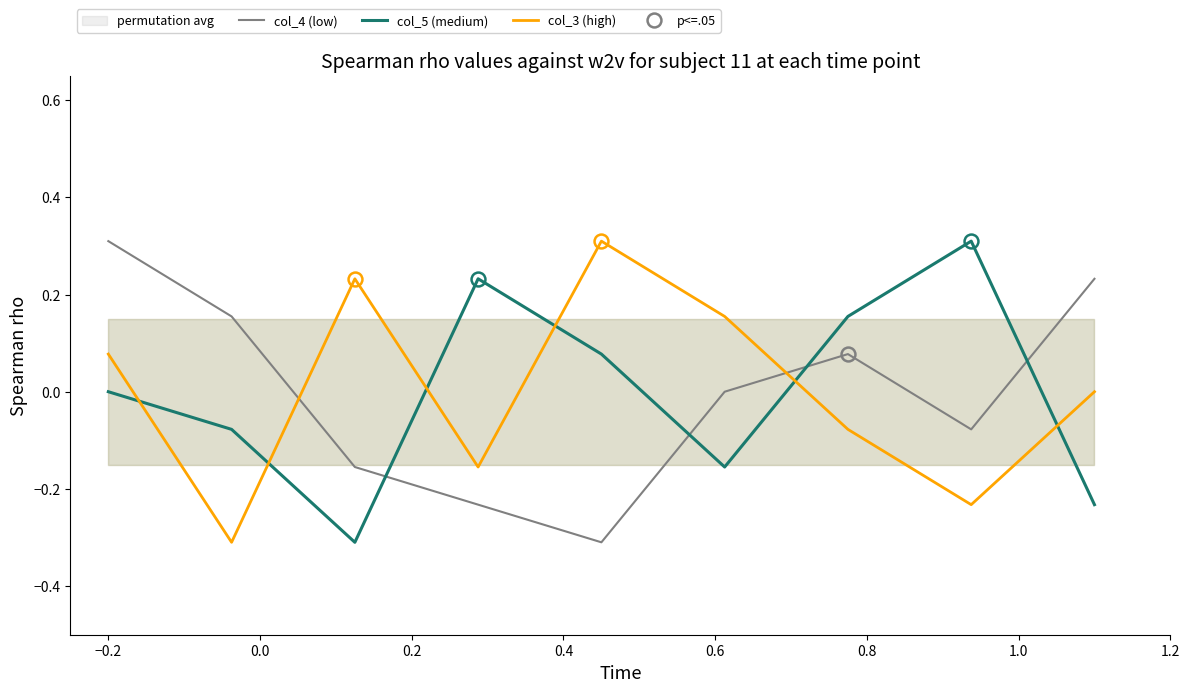

Which series ends up on top after the final intersection of col_4 (low) and col_3 (high)?

col_4 (low)